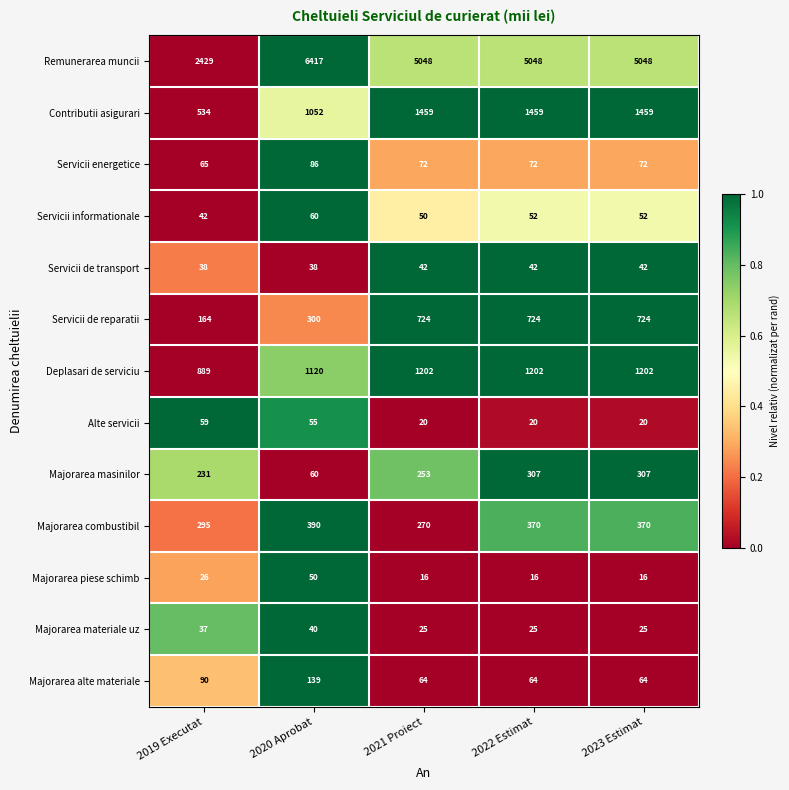

Is it true that Servicii energetice equals 20 at 2022 Estimat?

False